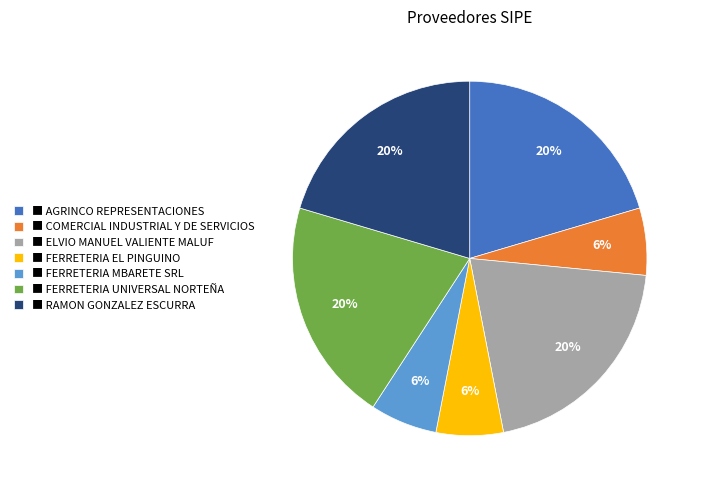

Does any single category account for the majority?

No